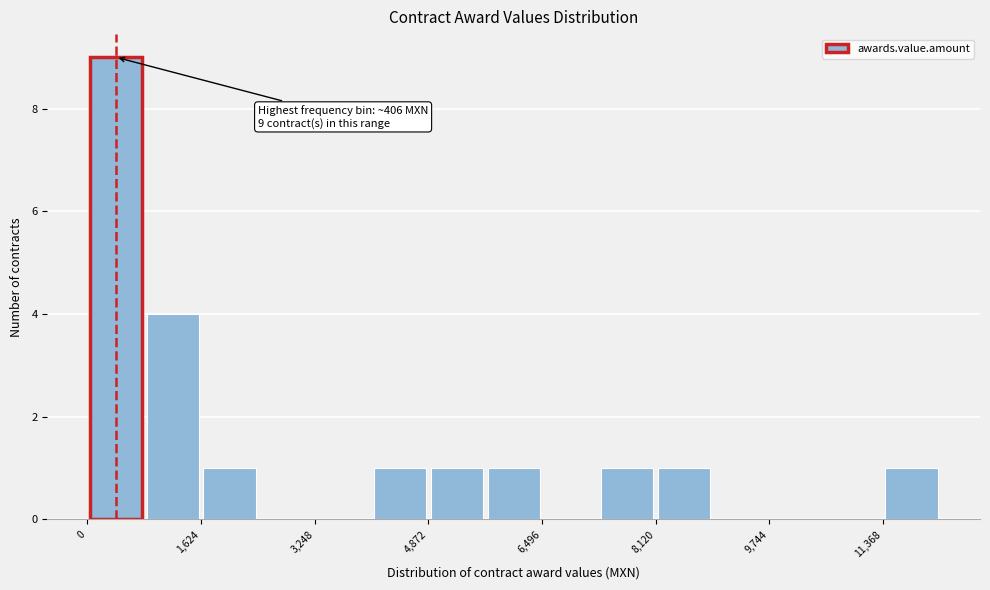

Which range on the x-axis has the tallest bar?

0 to 800